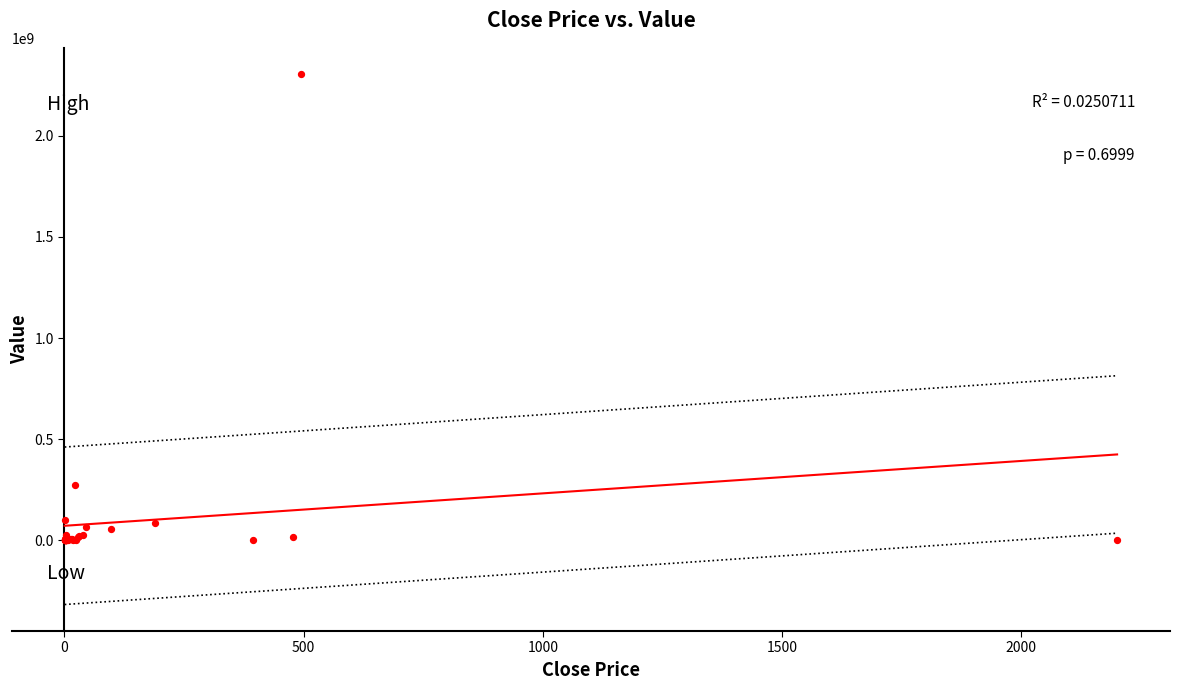

What Y value in the scatter plot is closest to 1151271314?

271692031.3